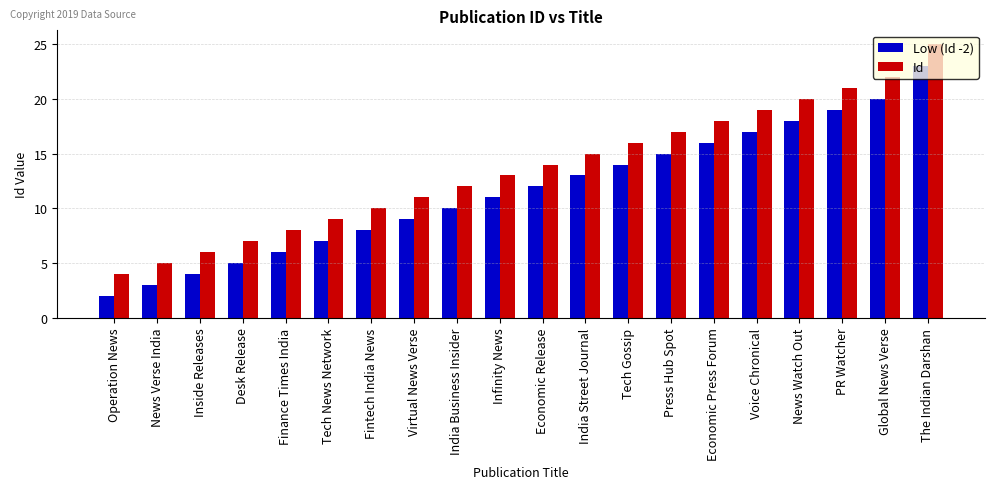

How many bars are there in each group?

2